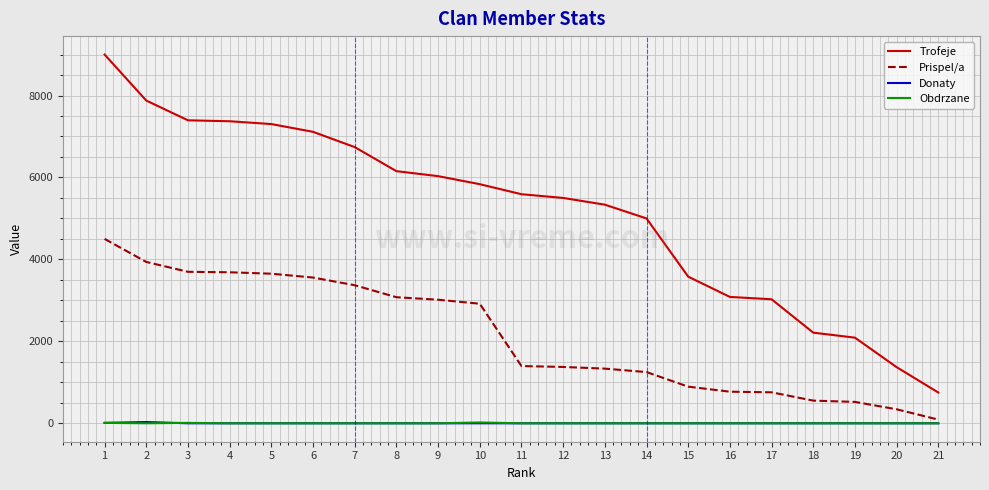

The value of Prispel/a at 6 is 3557. True or false?

True